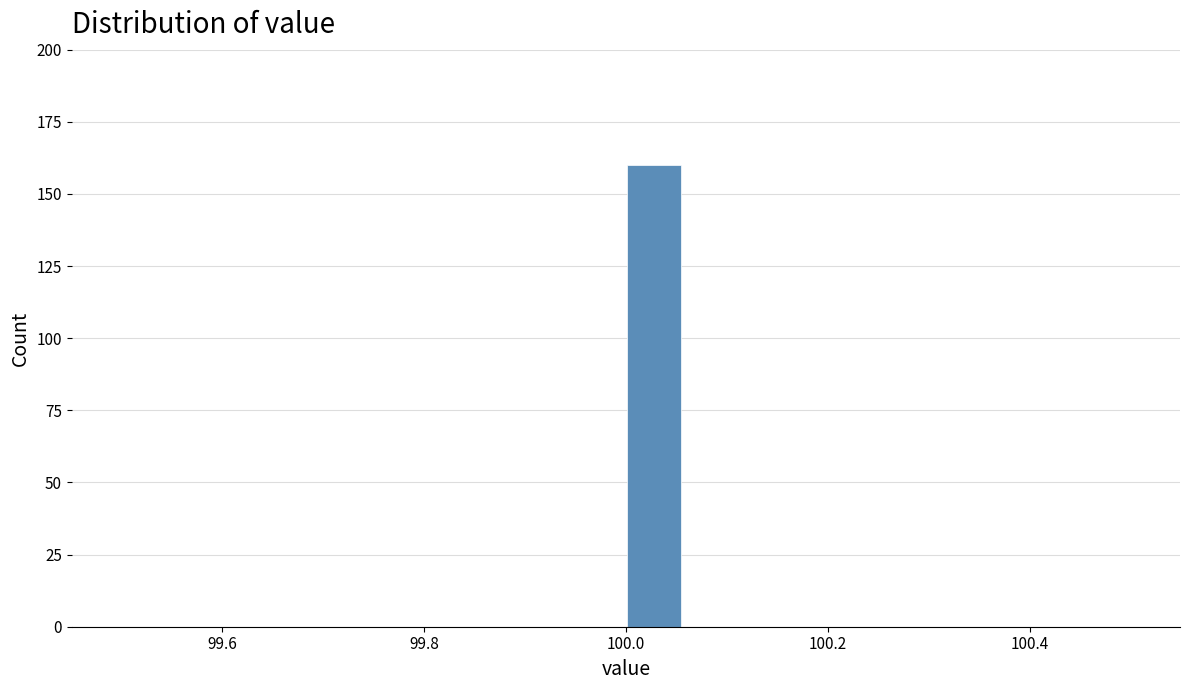

Around what value on the x-axis is the tallest bar? Give the approximate position of its centre, as read against the axis.

100.02